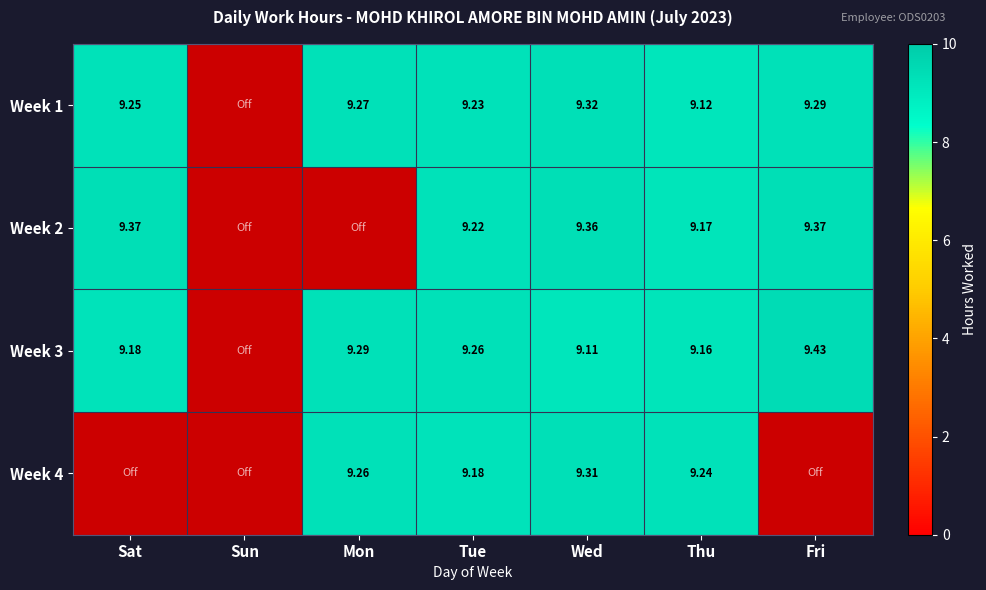

Which series has the widest spread of values?

Week 4